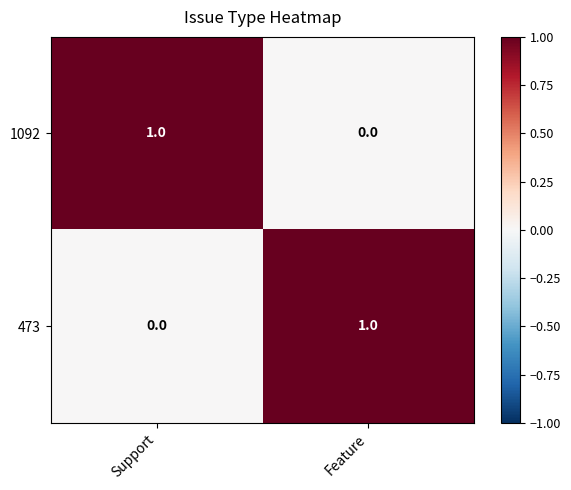

How many series are shown in this chart?

2